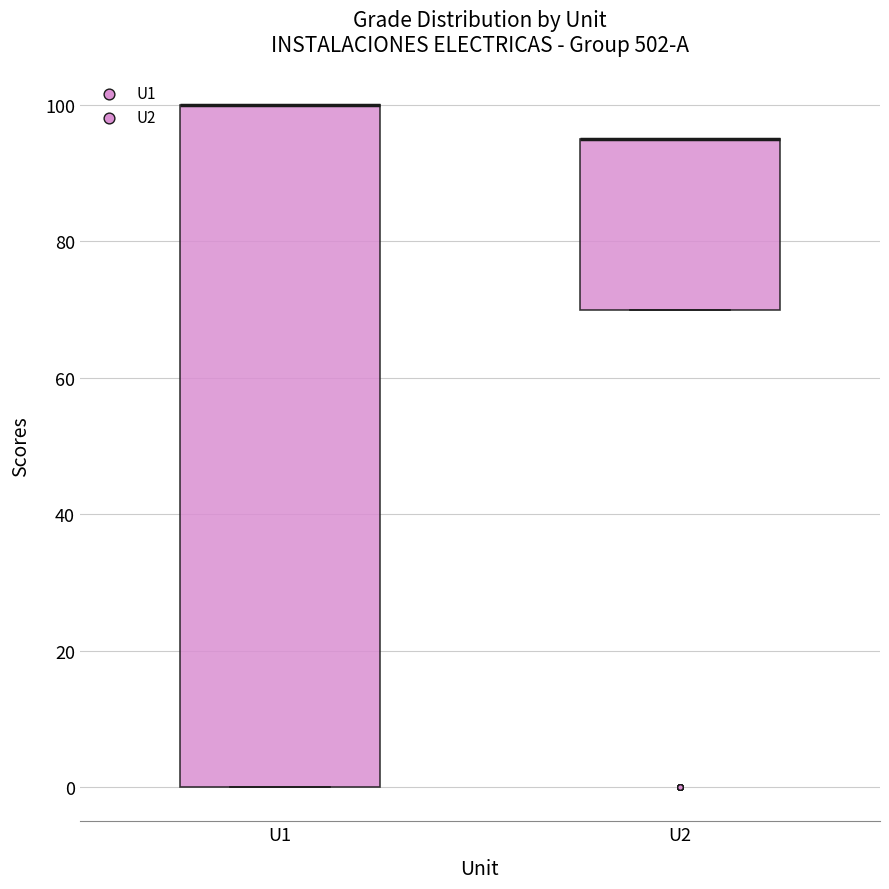

Reading left to right, transcribe this box plot: for each box, give where its median line is, the range the box spans, and where its two whiskers end, as read against the y-axis. The values are not printed on the chart, so give them approximately, as read against the axis.

U1: median 100 (drawn on the box's upper edge), box 0 to 100, whiskers 0 to 100
U2: median 96 (drawn on the box's upper edge), box 70 to 96, whiskers 70 to 96